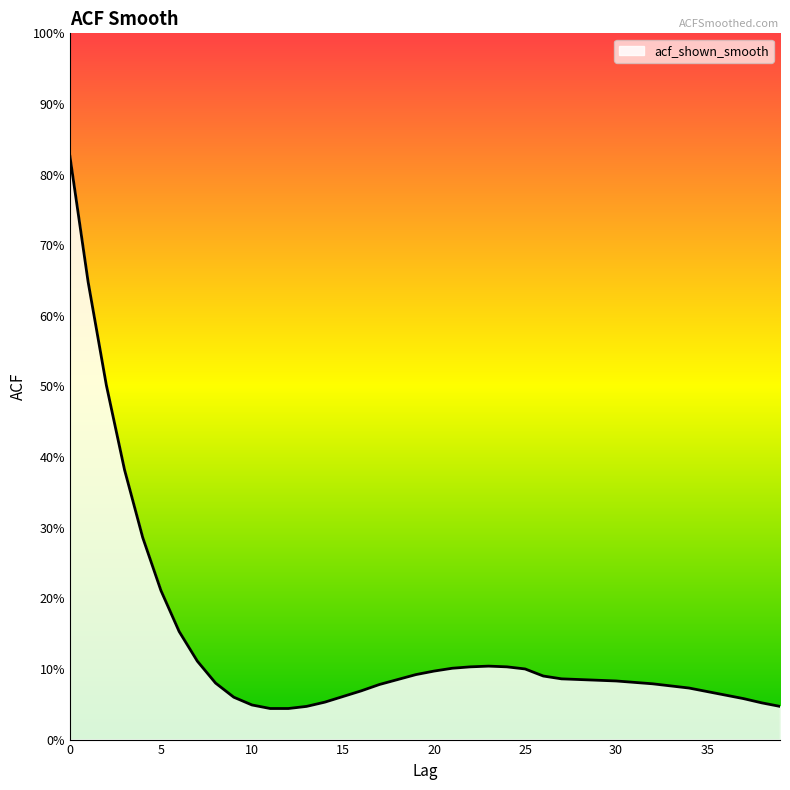

Does the chart have visible grid lines?

No